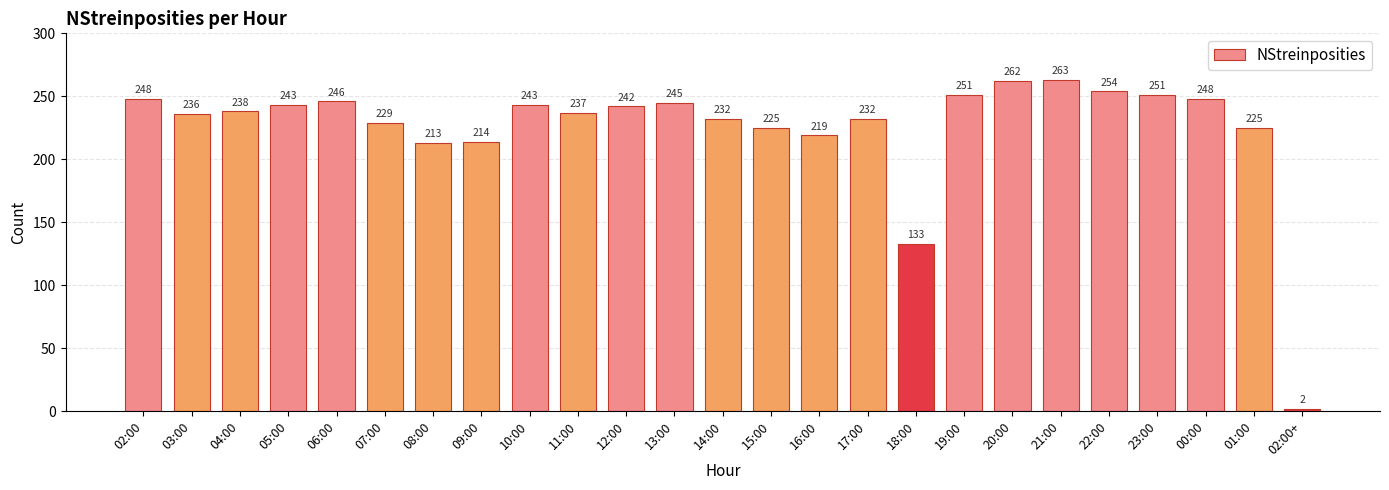

Is it true that the value at 21:00 is 263?

True